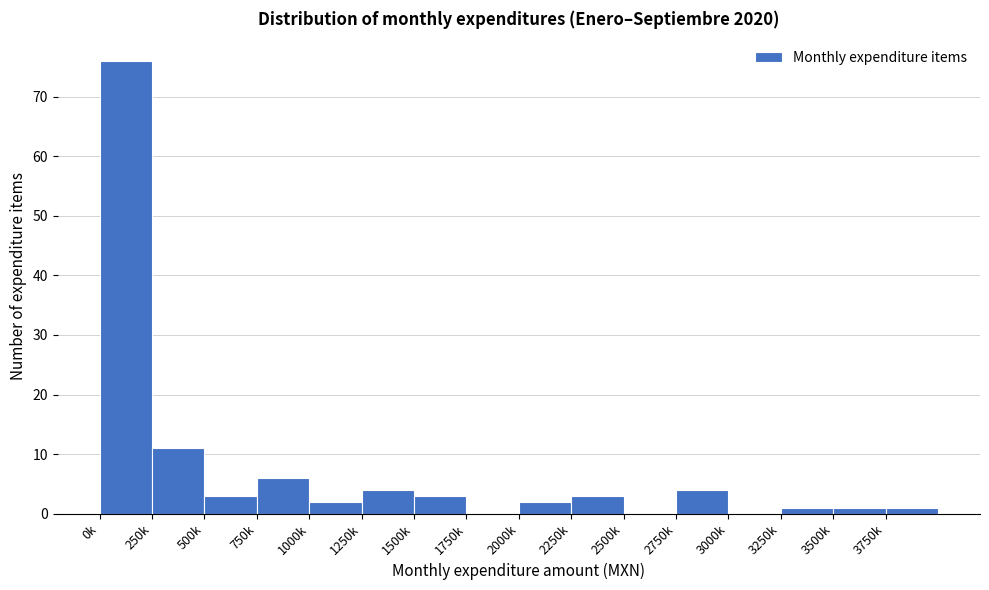

Reading left to right, list all the values displayed in this chart.

0k=76	250k=11	500k=3	750k=6	1000k=2	1250k=4	1500k=3	1750k=0	2000k=2	2250k=3	2500k=0	2750k=4	3000k=0	3250k=1	3500k=1	3750k=1